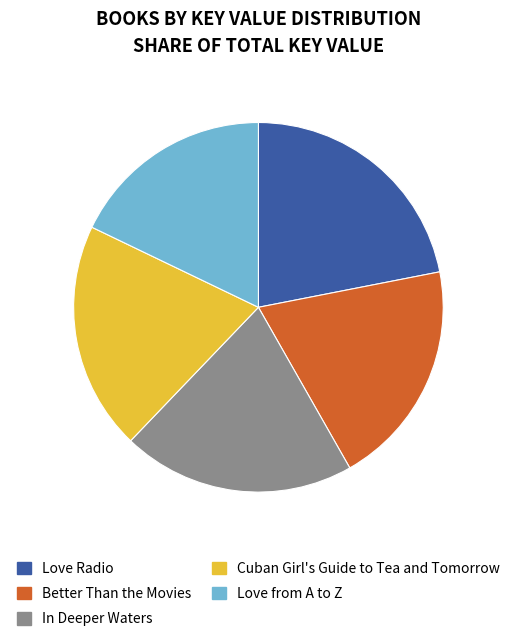

What is the ratio of the value at Better Than the Movies to the value at Love Radio?

0.9